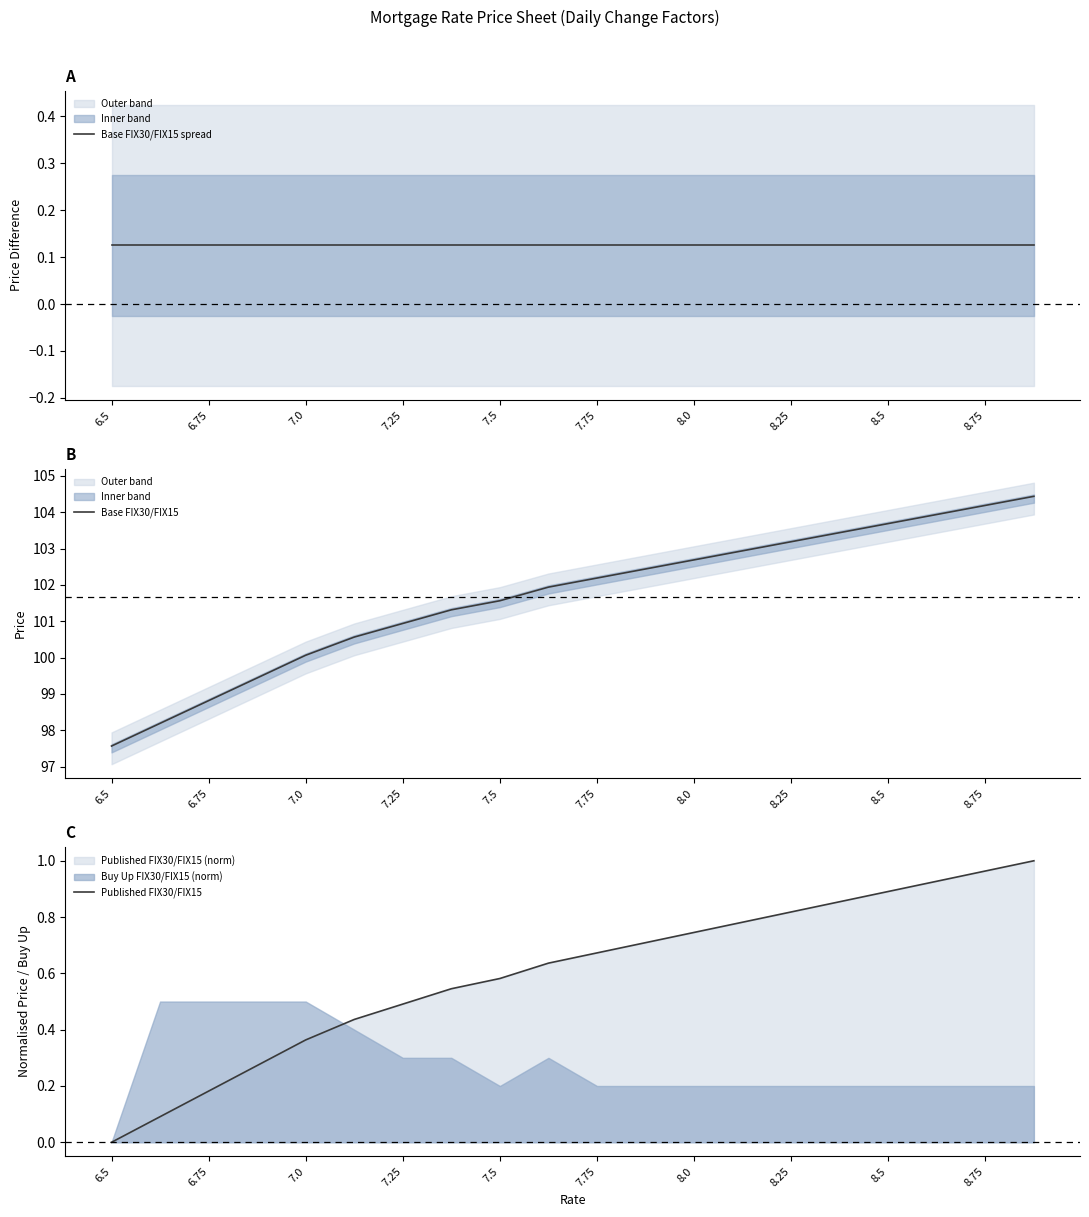

True or false: Published FIX30/FIX15 and Base FIX30/FIX15 spread cross at least once.

True